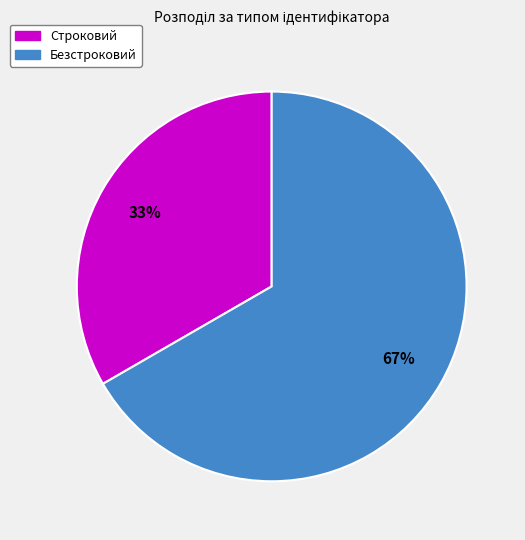

The Безстроковий slice represents 81% of the pie. True or false?

False